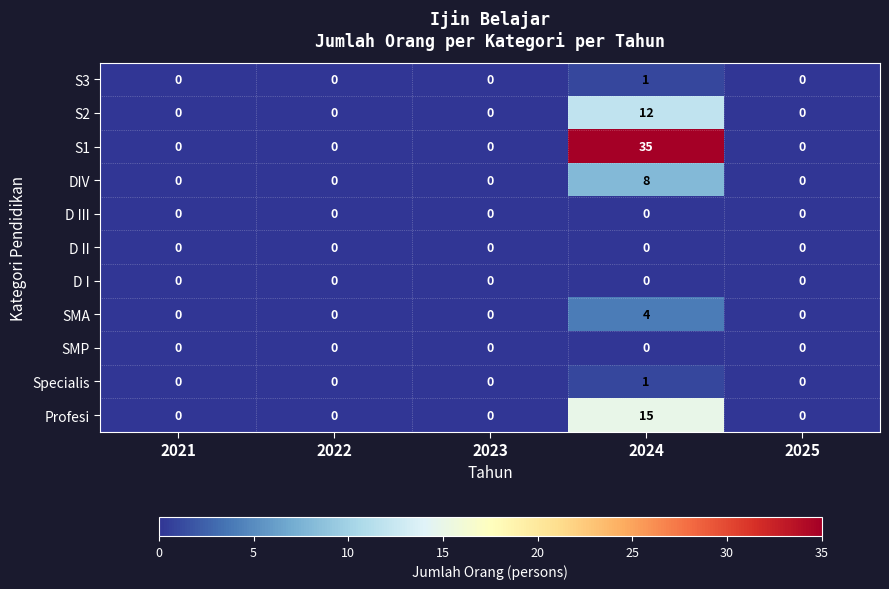

True or false: SMA has a value of 0 at 2023.

True